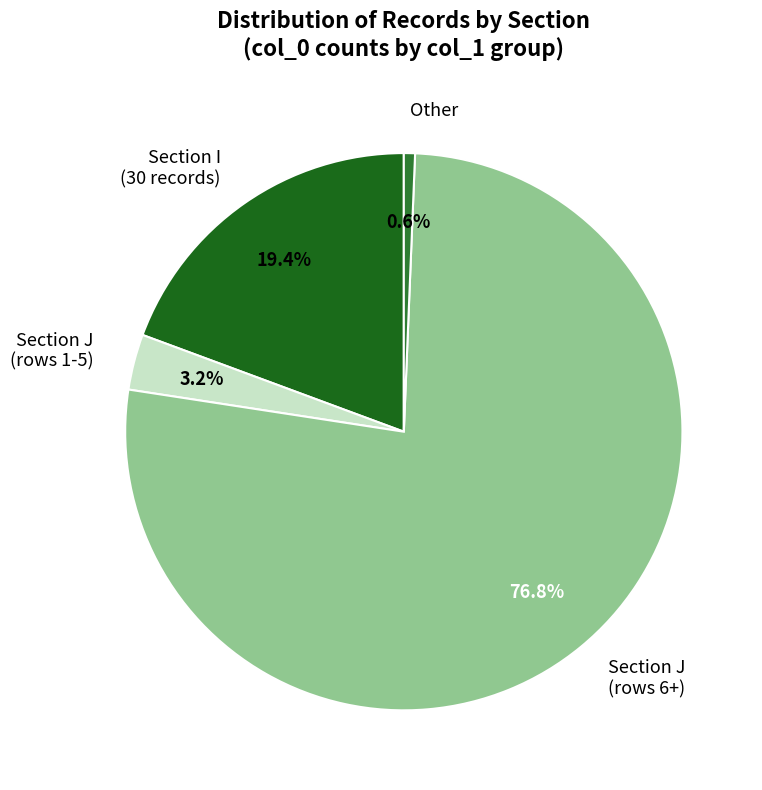

Is there a majority slice in this chart?

Yes